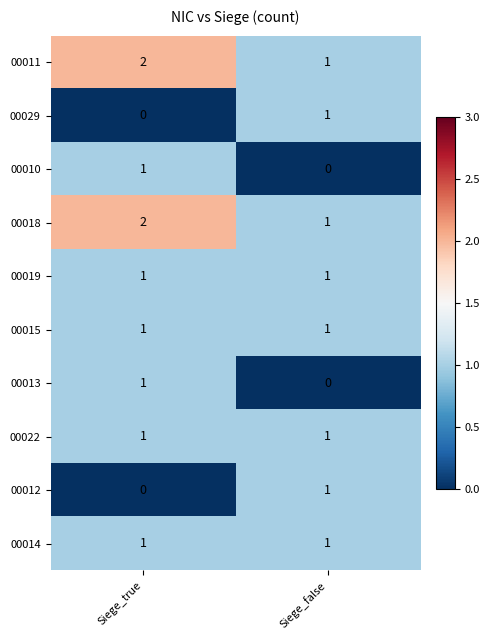

True or false: 00019 has a value of 2 at Siege_true.

False